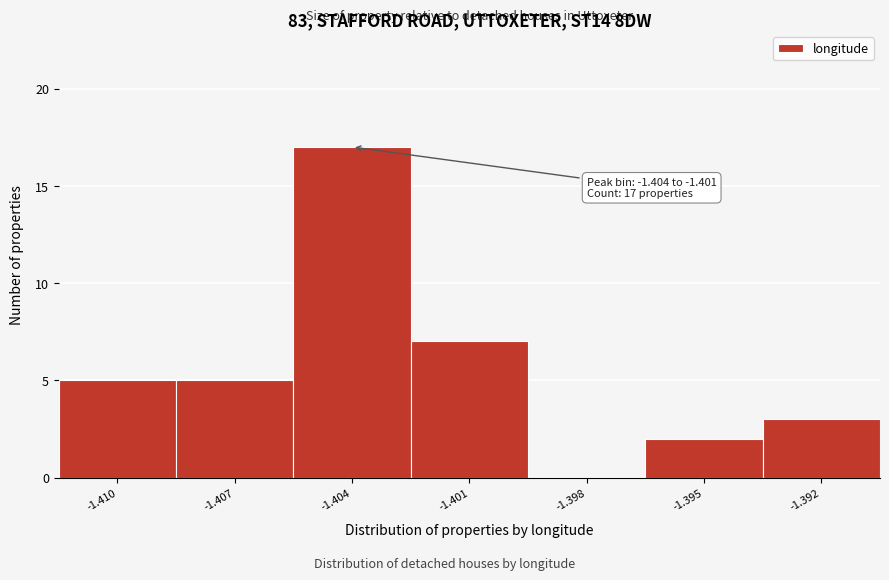

Reading right to left, list all the values displayed in this chart.

-1.392=3	-1.395=2	-1.398=0	-1.401=7	-1.404=17	-1.407=5	-1.410=5